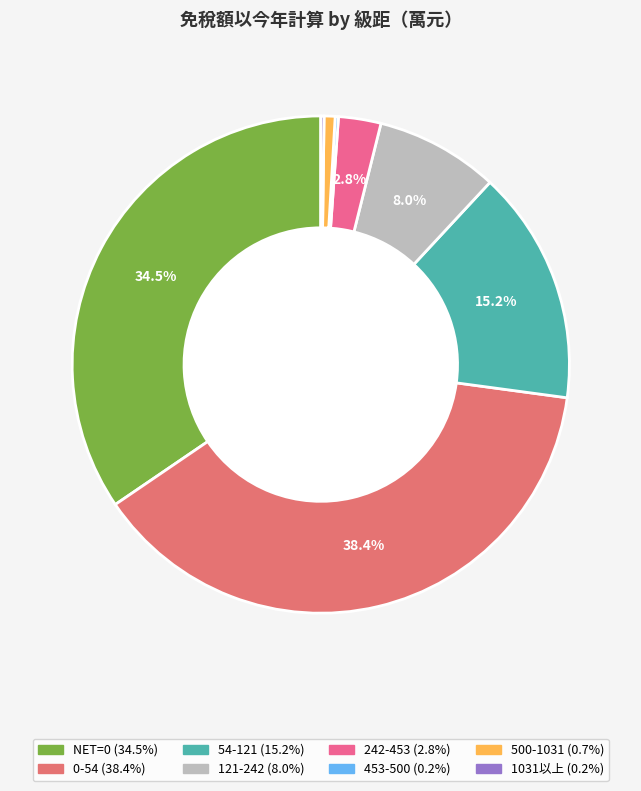

What percentage is NOT represented by 1031以上?

99.8%